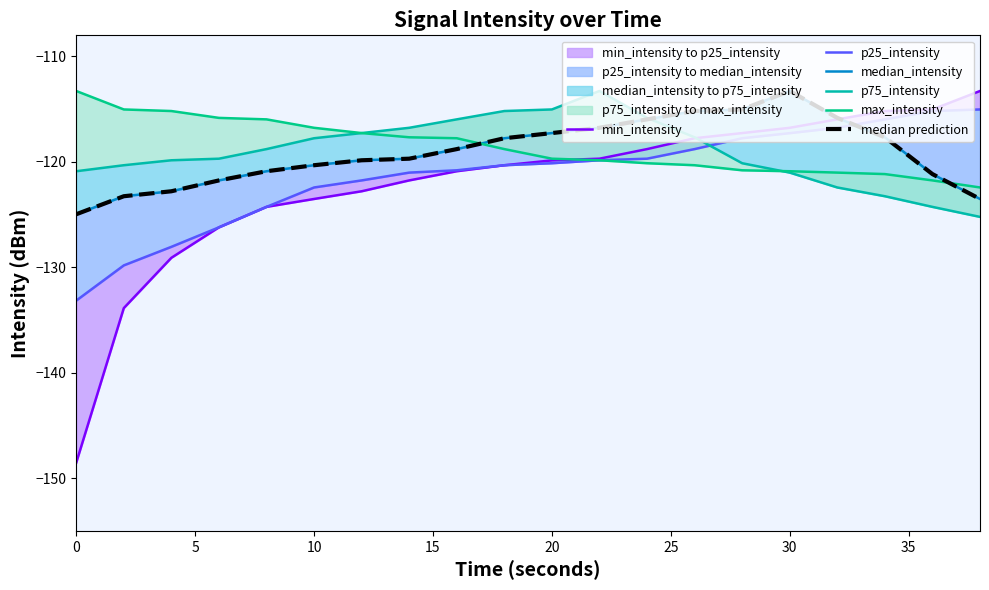

The median_intensity series shows -63.9 at 10. True or false?

False